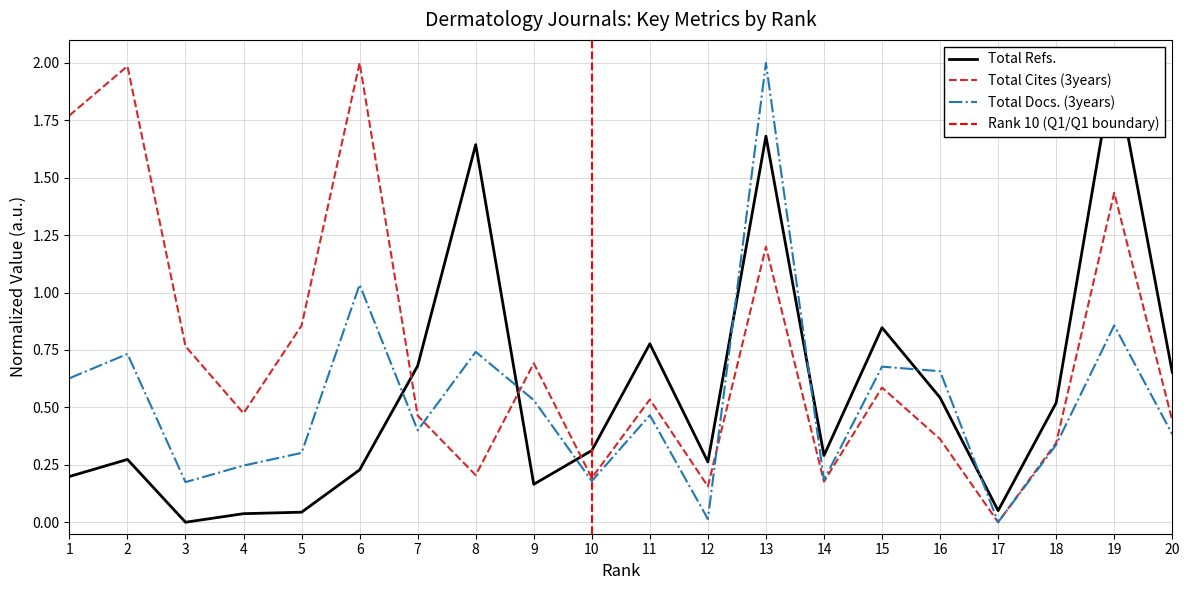

How many intersections are there between Total Refs. and Total Docs. (3years)?

7